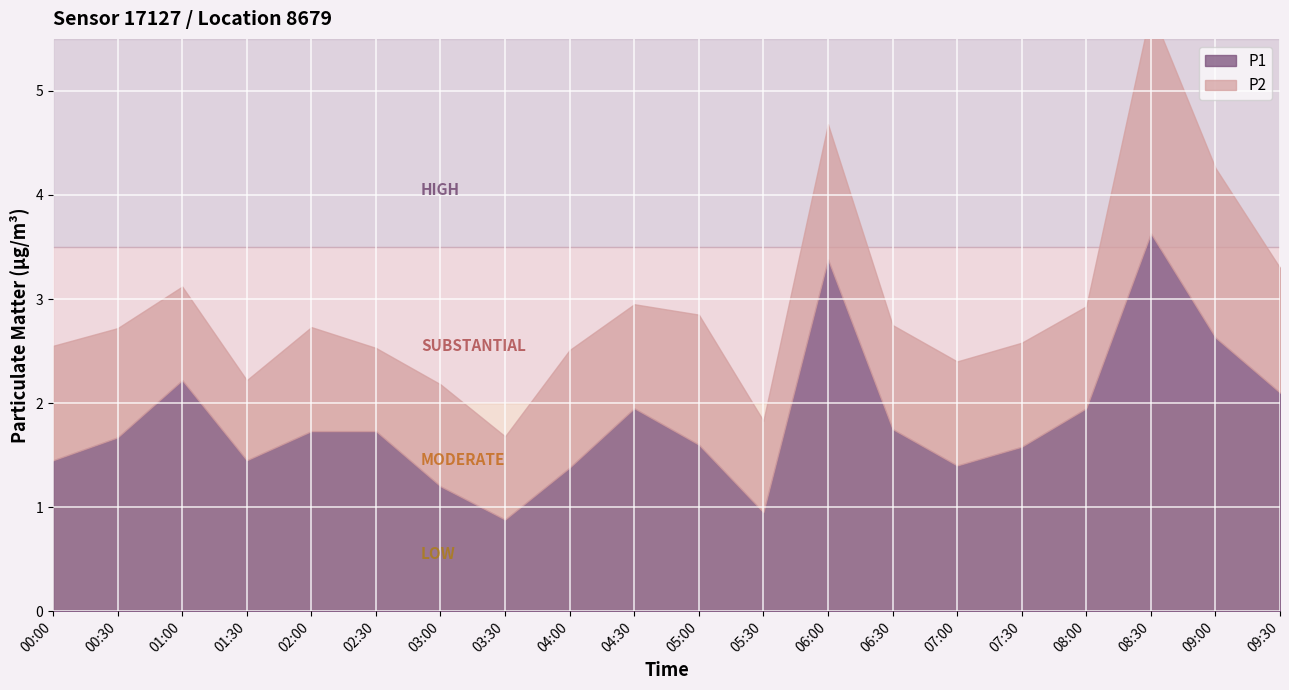

Where does the P2 series first go above 1?

00:00